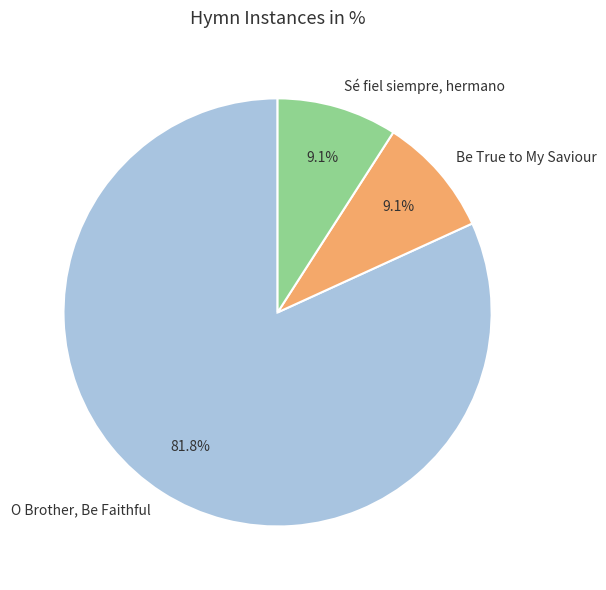

Approximately how many times larger is the value at O Brother, Be Faithful compared to Be True to My Saviour?

9.0